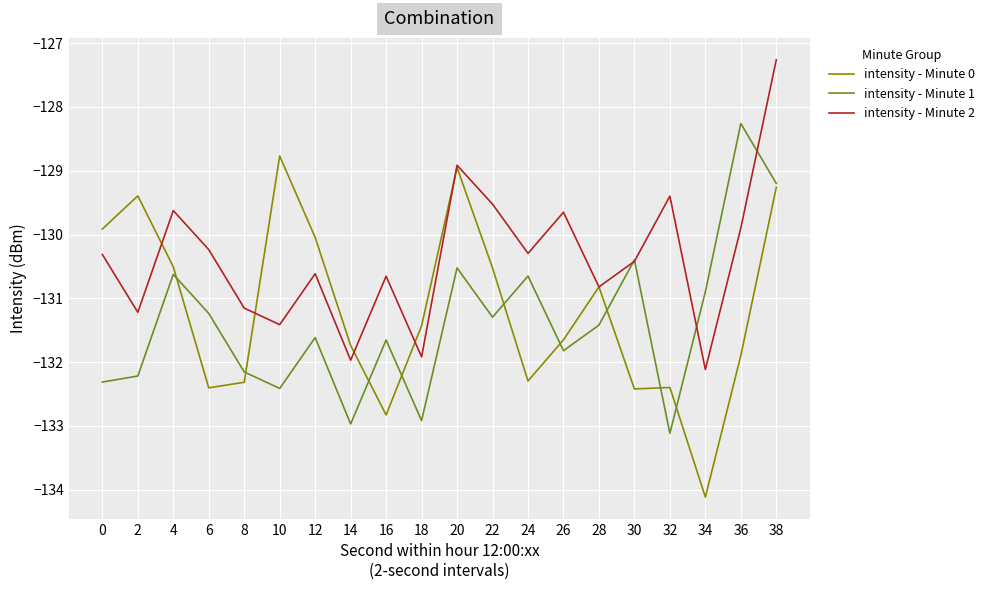

The intensity - Minute 0 series shows -52.5 at 34. True or false?

False